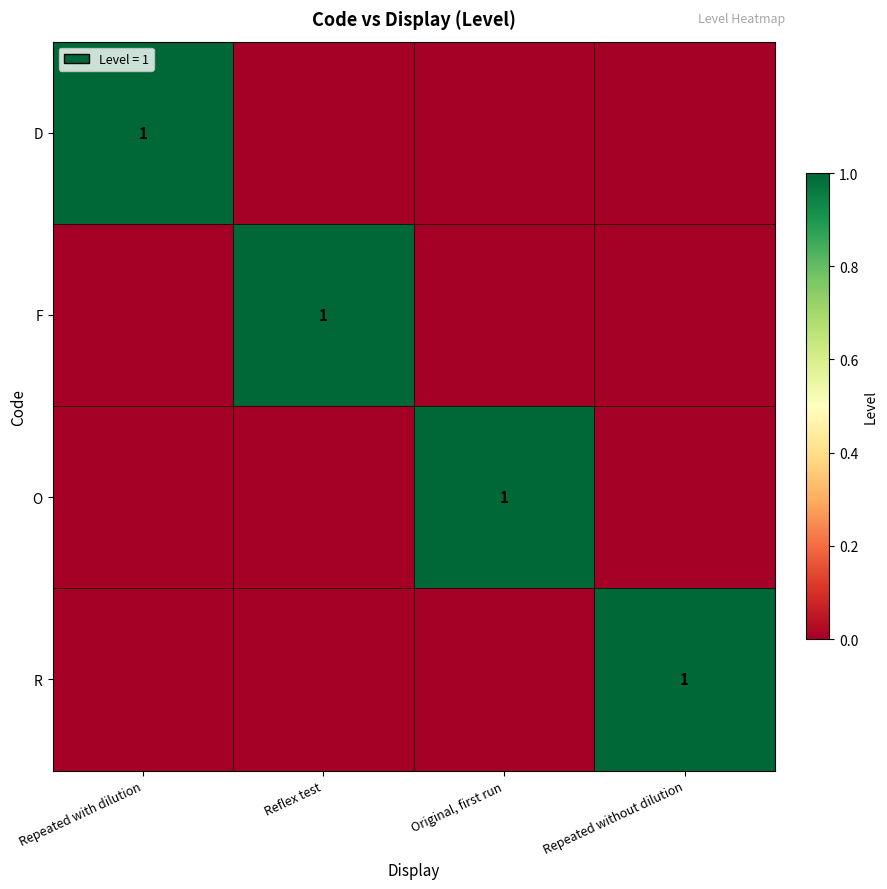

True or false: R has a value of 2 at Repeated without dilution.

False